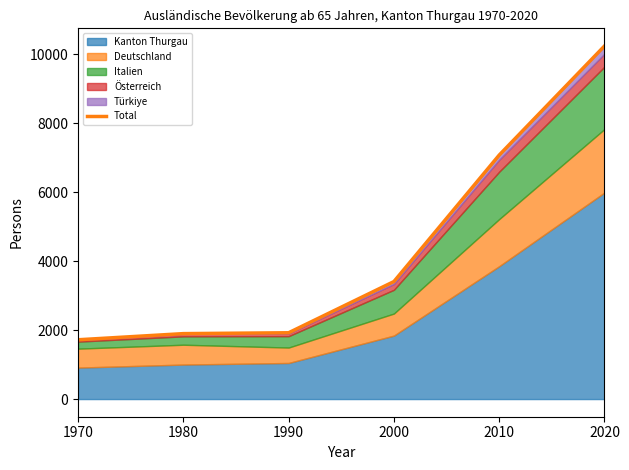

Does the chart display data point markers on the line(s)?

No